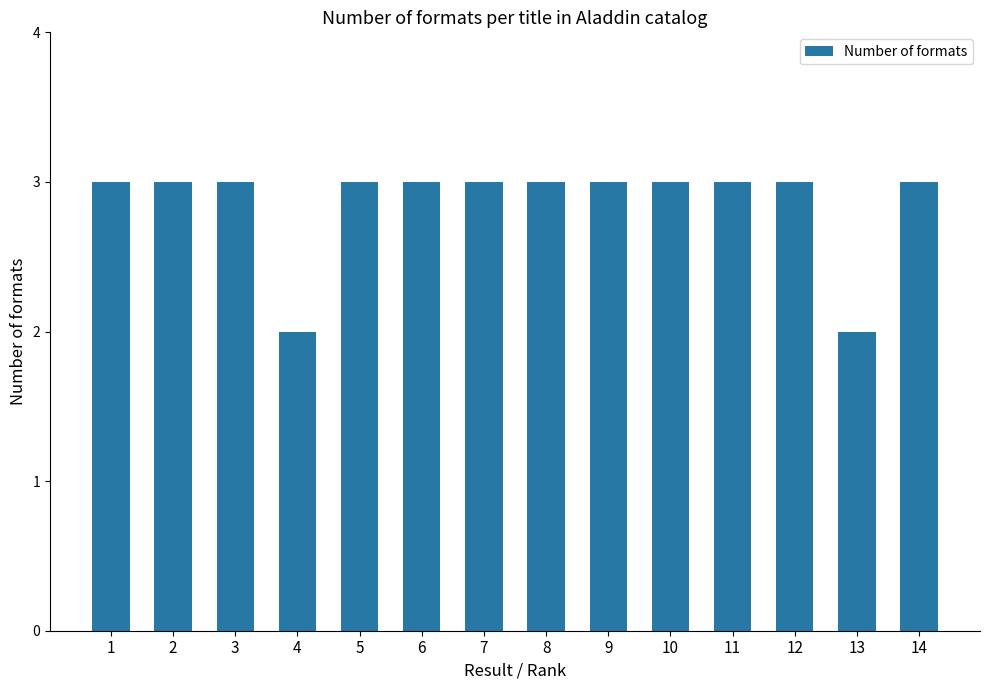

What is the smallest value displayed?

2